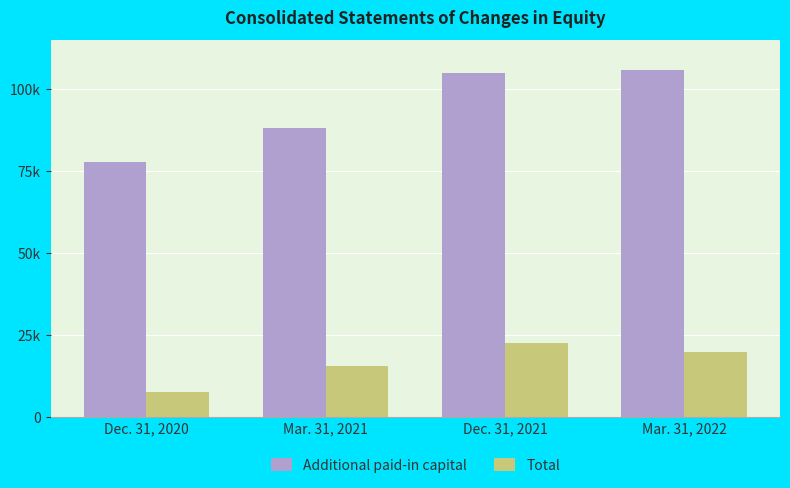

Are the bars grouped side by side (vs. stacked)?

Yes